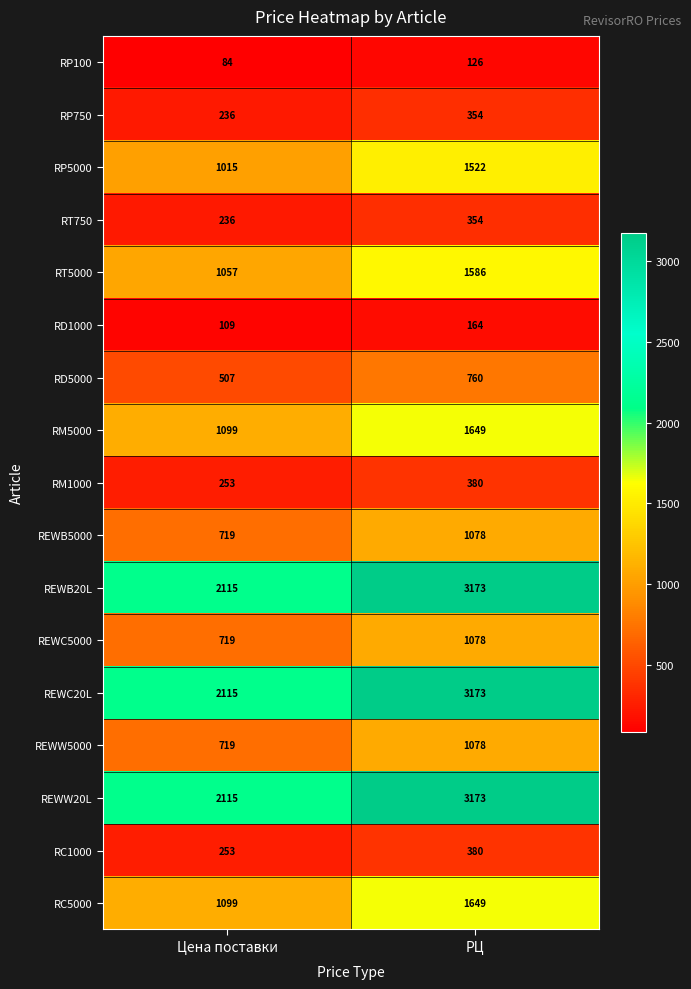

How many data points in REWC5000 are less than 1078?

1